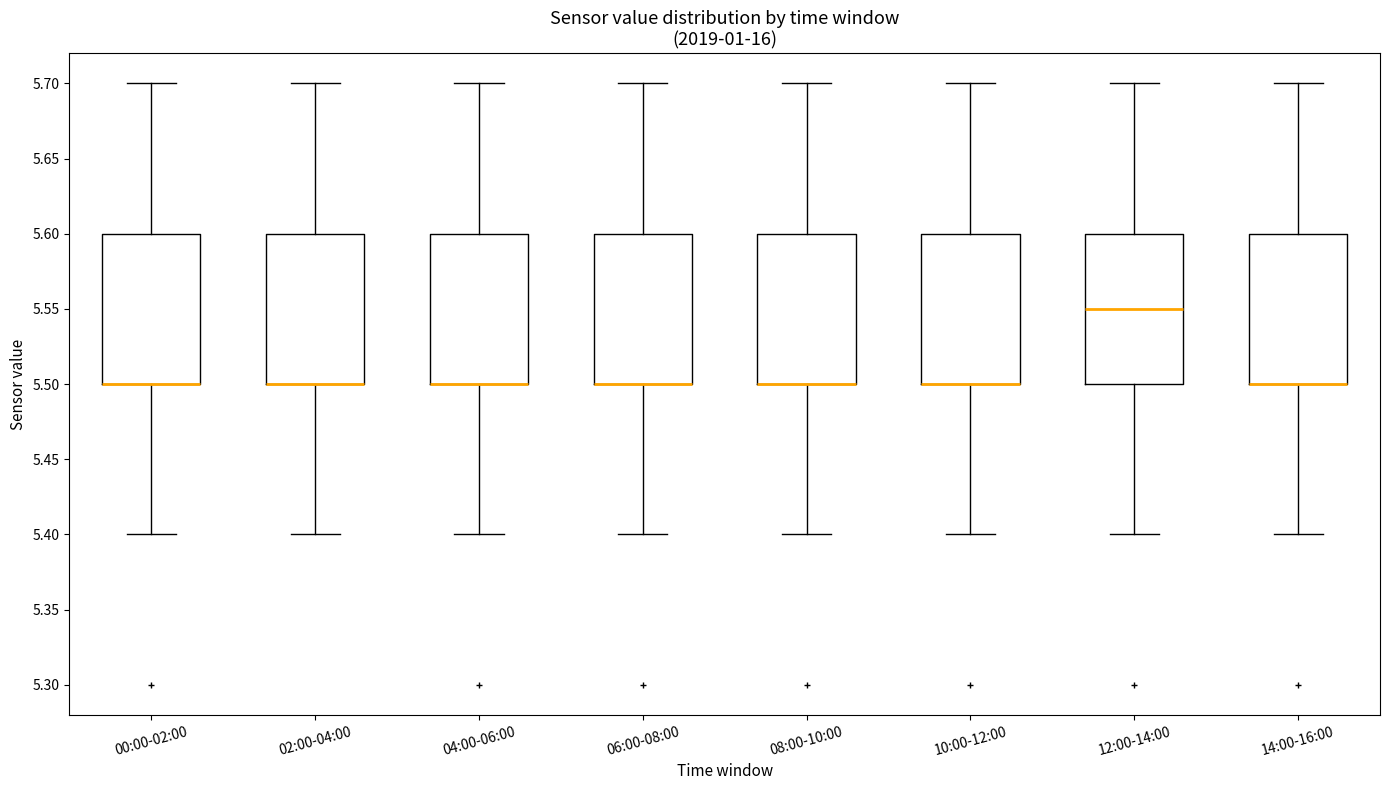

Reading left to right, read every box against the y-axis: the position of its median line, the range the box covers, and the ends of its whiskers. The values are not printed on the chart, so give them approximately, as read against the axis.

00:00-02:00: median 5.50 (drawn on the box's lower edge), box 5.50 to 5.60, whiskers 5.40 to 5.70
02:00-04:00: median 5.50 (drawn on the box's lower edge), box 5.50 to 5.60, whiskers 5.40 to 5.70
04:00-06:00: median 5.50 (drawn on the box's lower edge), box 5.50 to 5.60, whiskers 5.40 to 5.70
06:00-08:00: median 5.50 (drawn on the box's lower edge), box 5.50 to 5.60, whiskers 5.40 to 5.70
08:00-10:00: median 5.50 (drawn on the box's lower edge), box 5.50 to 5.60, whiskers 5.40 to 5.70
10:00-12:00: median 5.50 (drawn on the box's lower edge), box 5.50 to 5.60, whiskers 5.40 to 5.70
12:00-14:00: median 5.55, box 5.50 to 5.60, whiskers 5.40 to 5.70
14:00-16:00: median 5.50 (drawn on the box's lower edge), box 5.50 to 5.60, whiskers 5.40 to 5.70